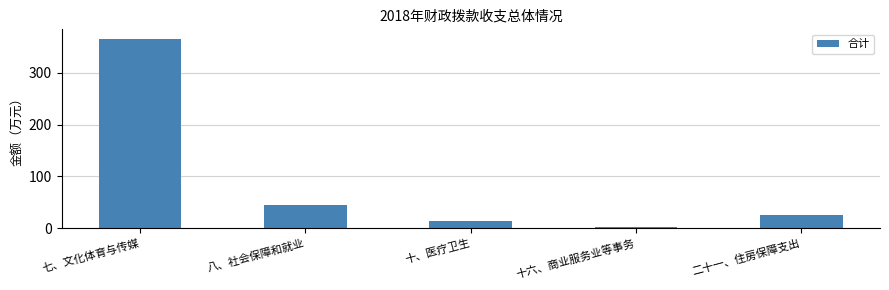

What is the difference between the maximum and second lowest values?

352.4